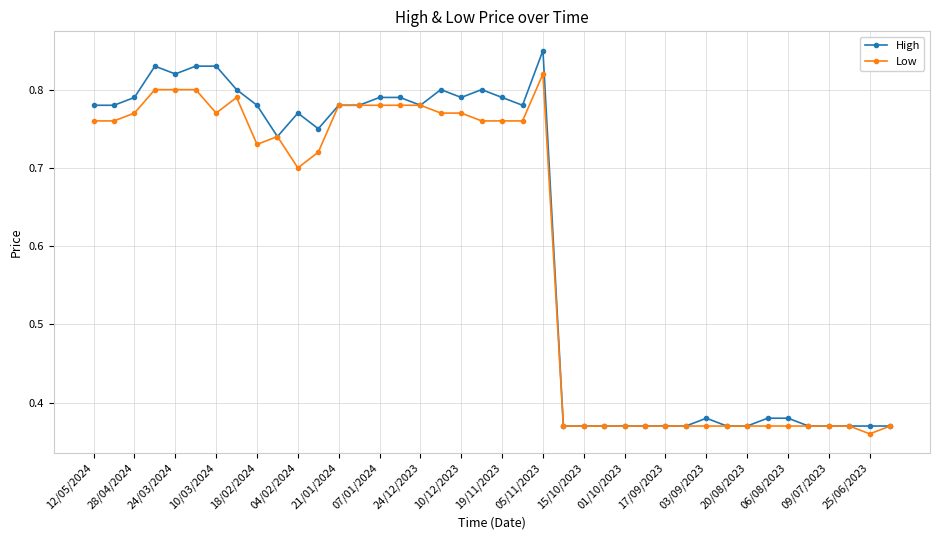

List the series in order of their peak value, lowest first.

Low, High